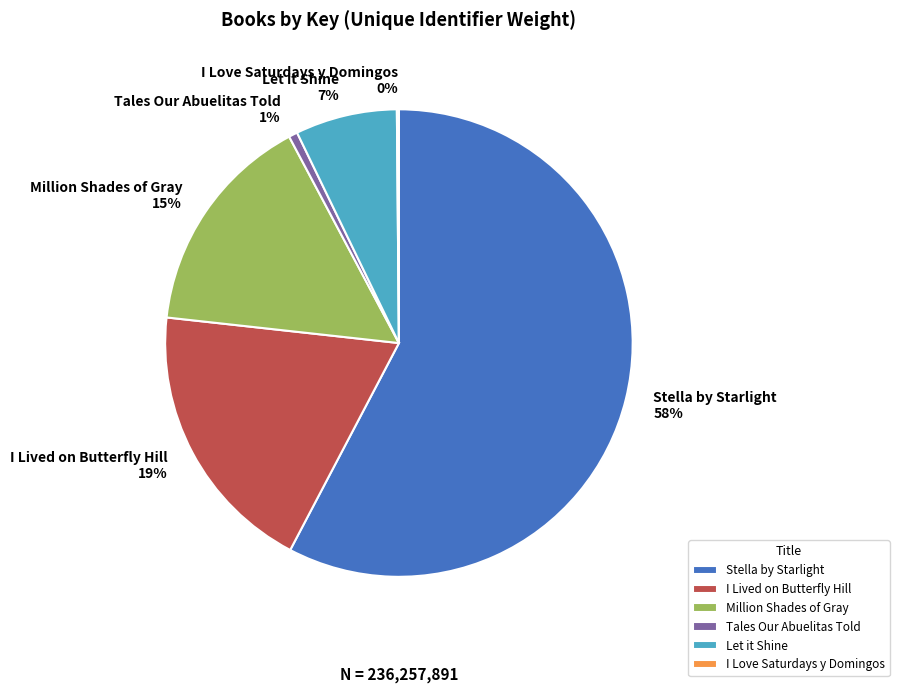

Approximately how many times larger is the value at I Lived on Butterfly Hill compared to Let it Shine?

2.7